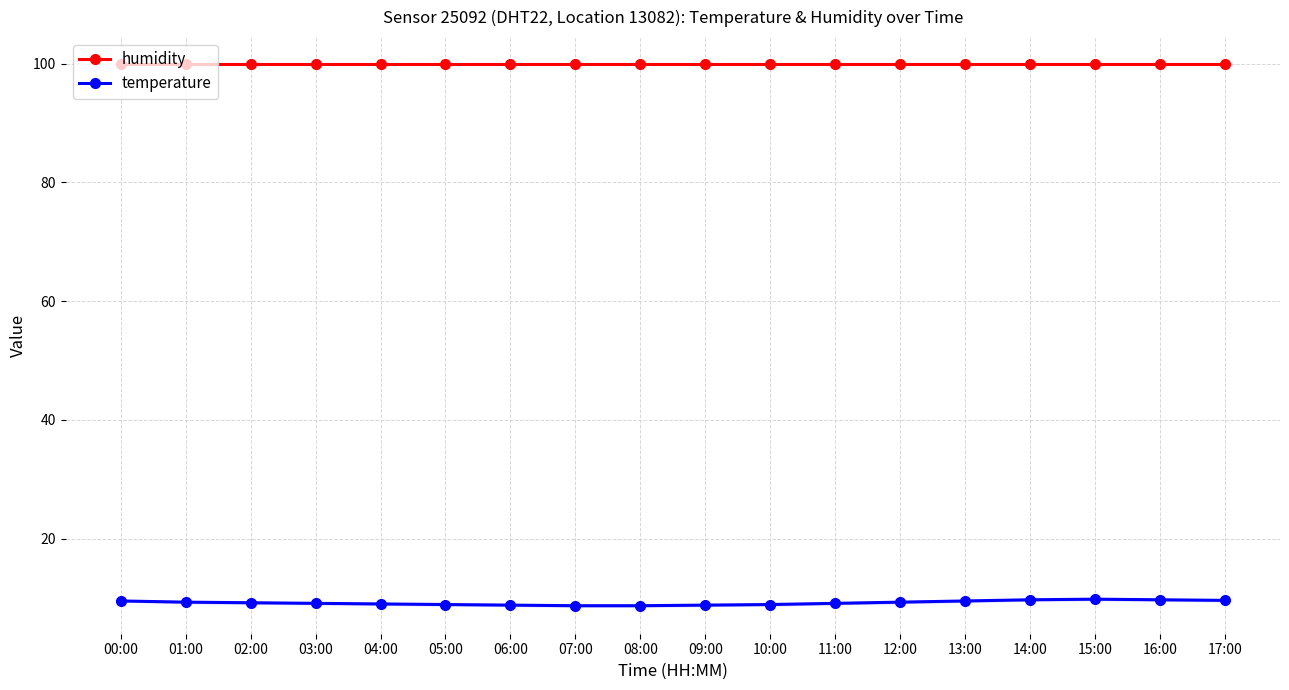

Does the chart have visible grid lines?

Yes